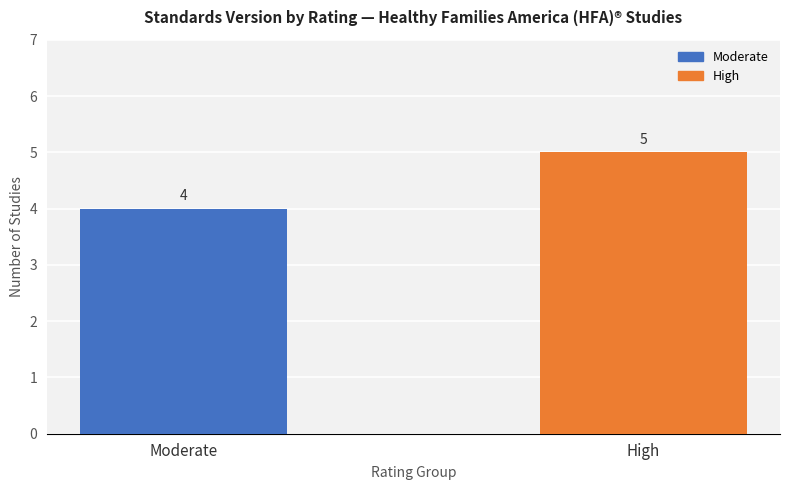

Rank the categories by value from highest to lowest.

High, Moderate